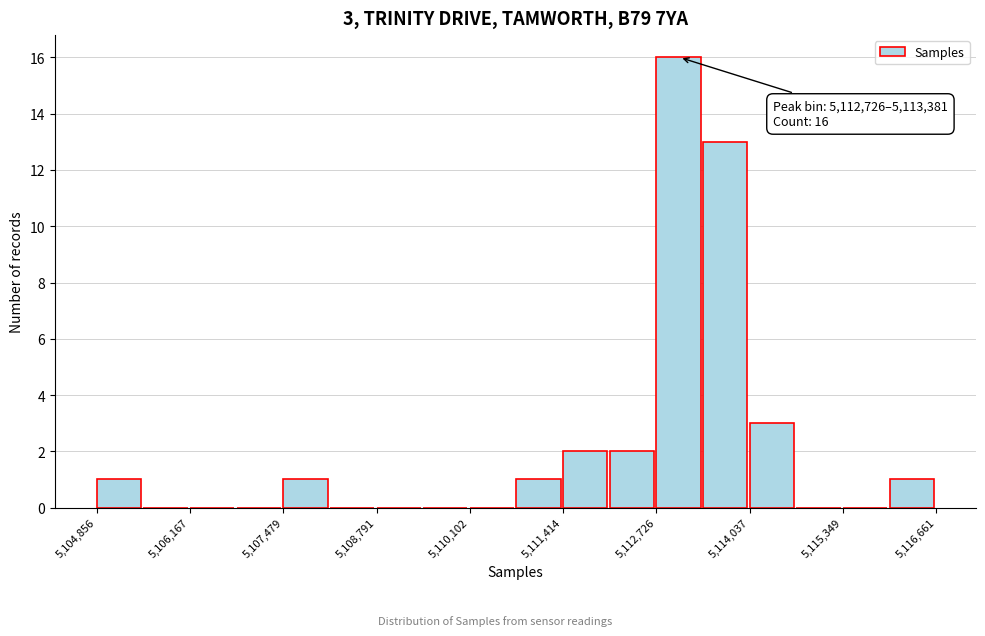

Read against the x-axis, roughly where is the centre of the tallest bar?

5113000